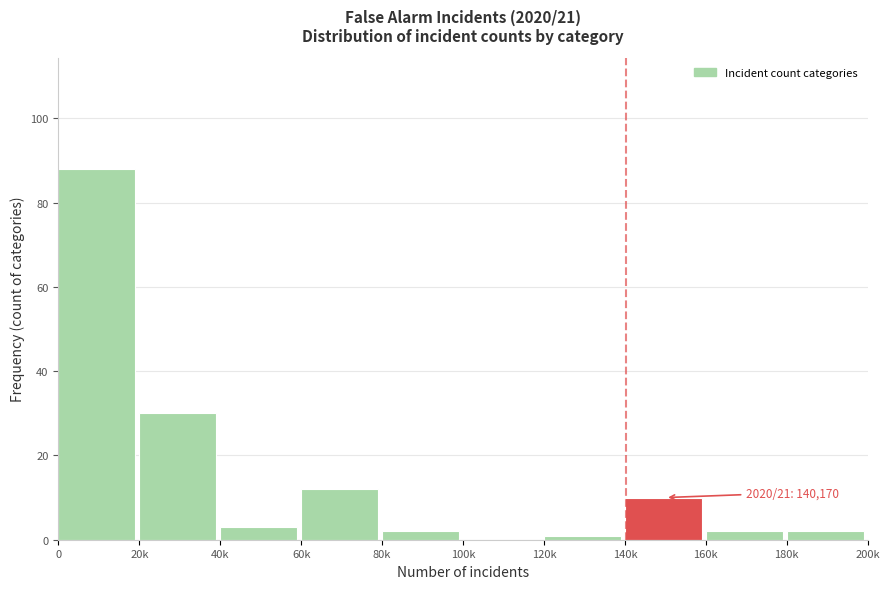

Reading left to right, list all the values displayed in this chart.

0=88	20k=30	40k=3	60k=12	80k=2	100k=0	120k=1	140k=10	160k=2	180k=2